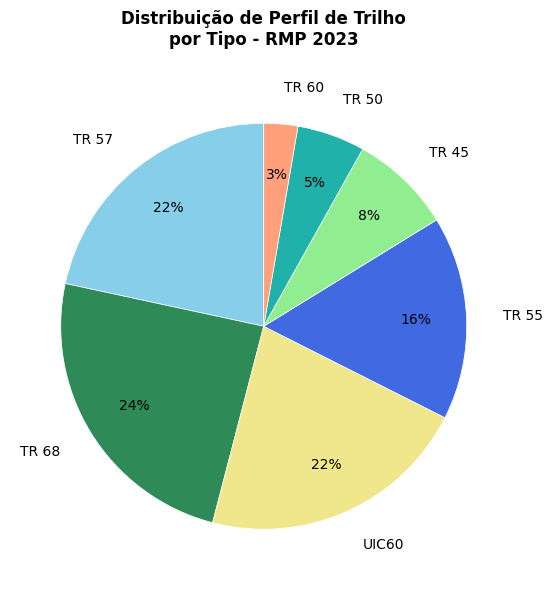

Between TR 55 and UIC60, which is larger?

UIC60